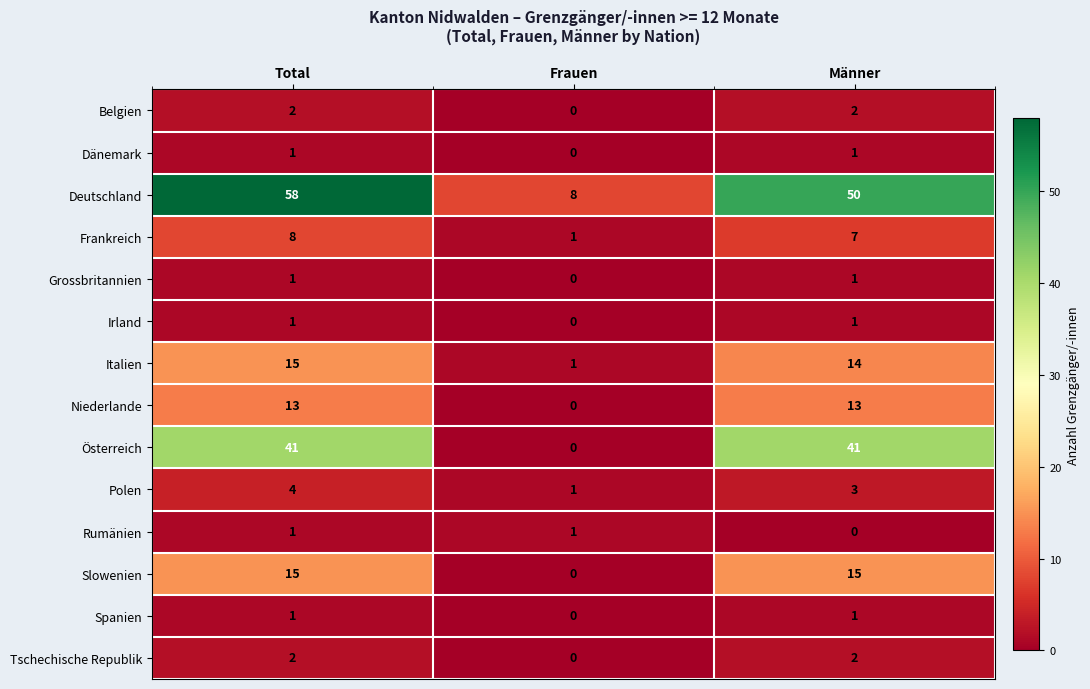

The value of Spanien at Frauen is 0. True or false?

True